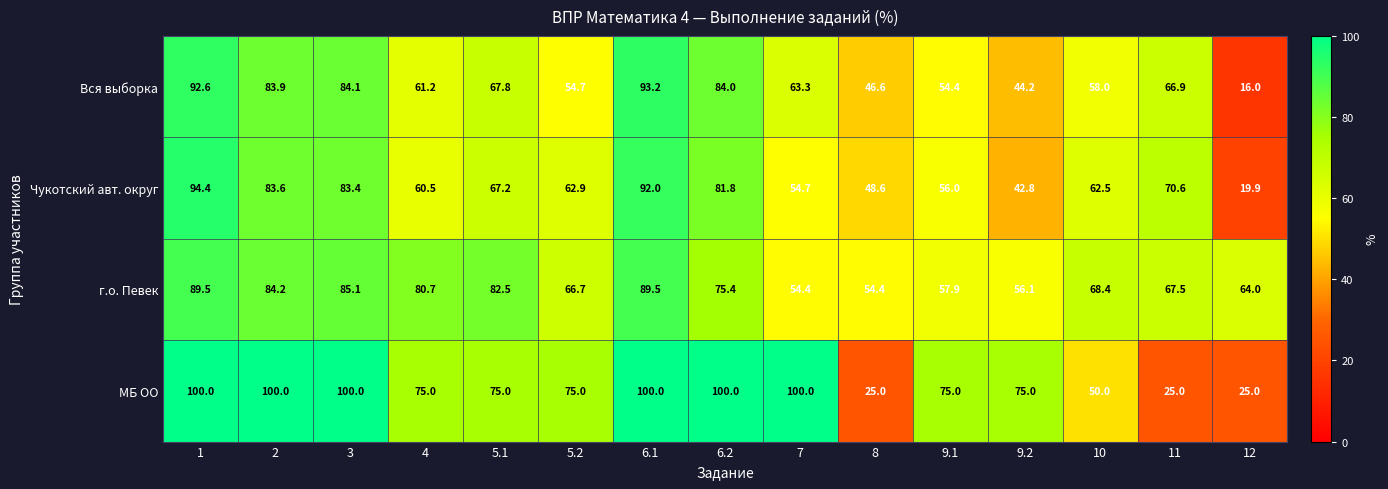

What is the difference between the maximum and second lowest values in the МБ ОО series?

75.0